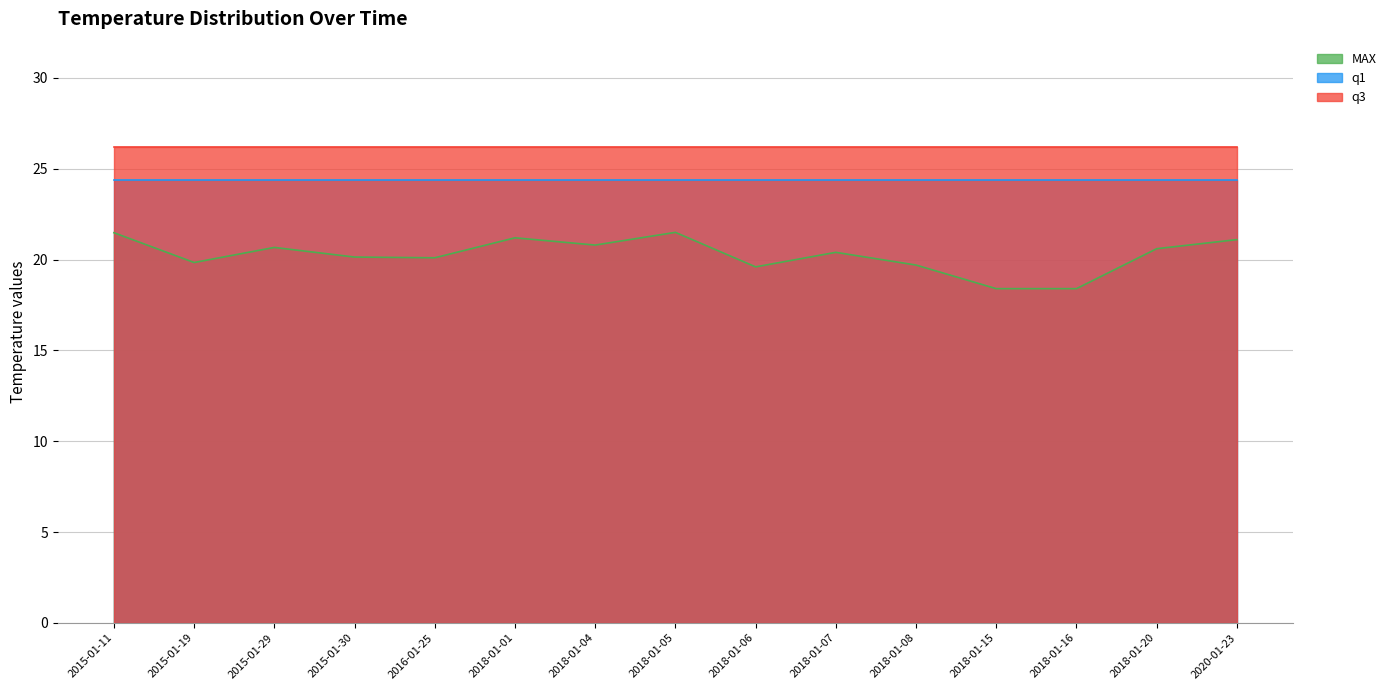

Which series has the largest range (max minus min)?

MAX